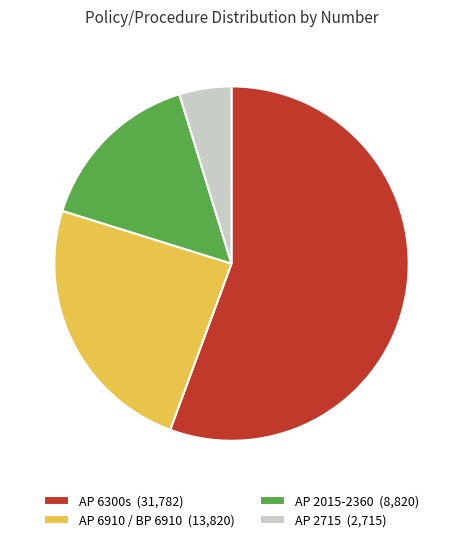

Rank the categories by value from highest to lowest.

AP 6300s (31,782), AP 6910 / BP 6910 (13,820), AP 2015-2360 (8,820), AP 2715 (2,715)